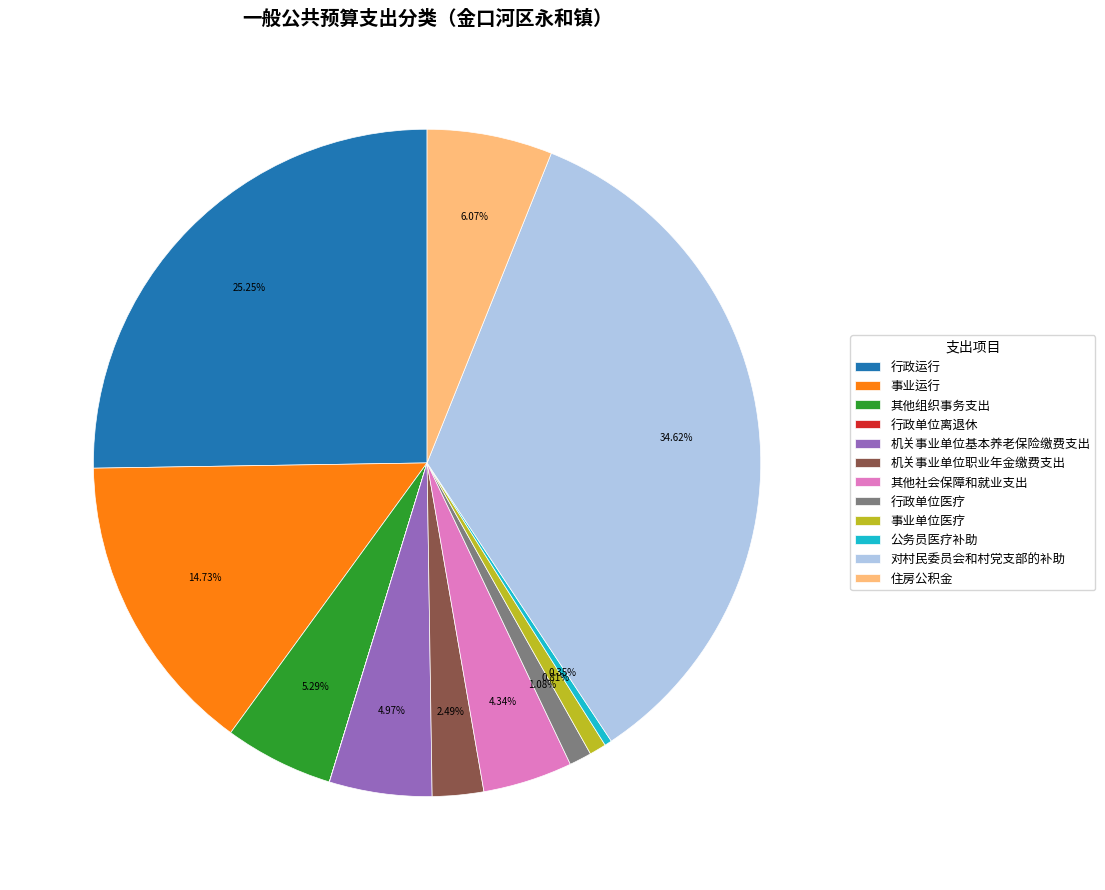

True or false: 对村民委员会和村党支部的补助 accounts for 22% of the total.

False